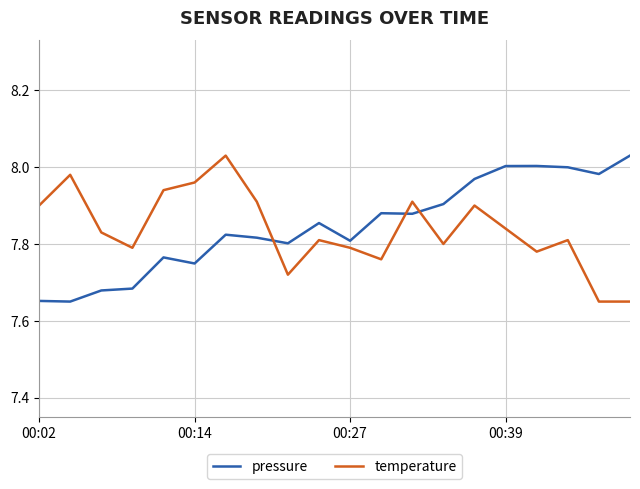

True or false: temperature and pressure intersect in this chart.

True